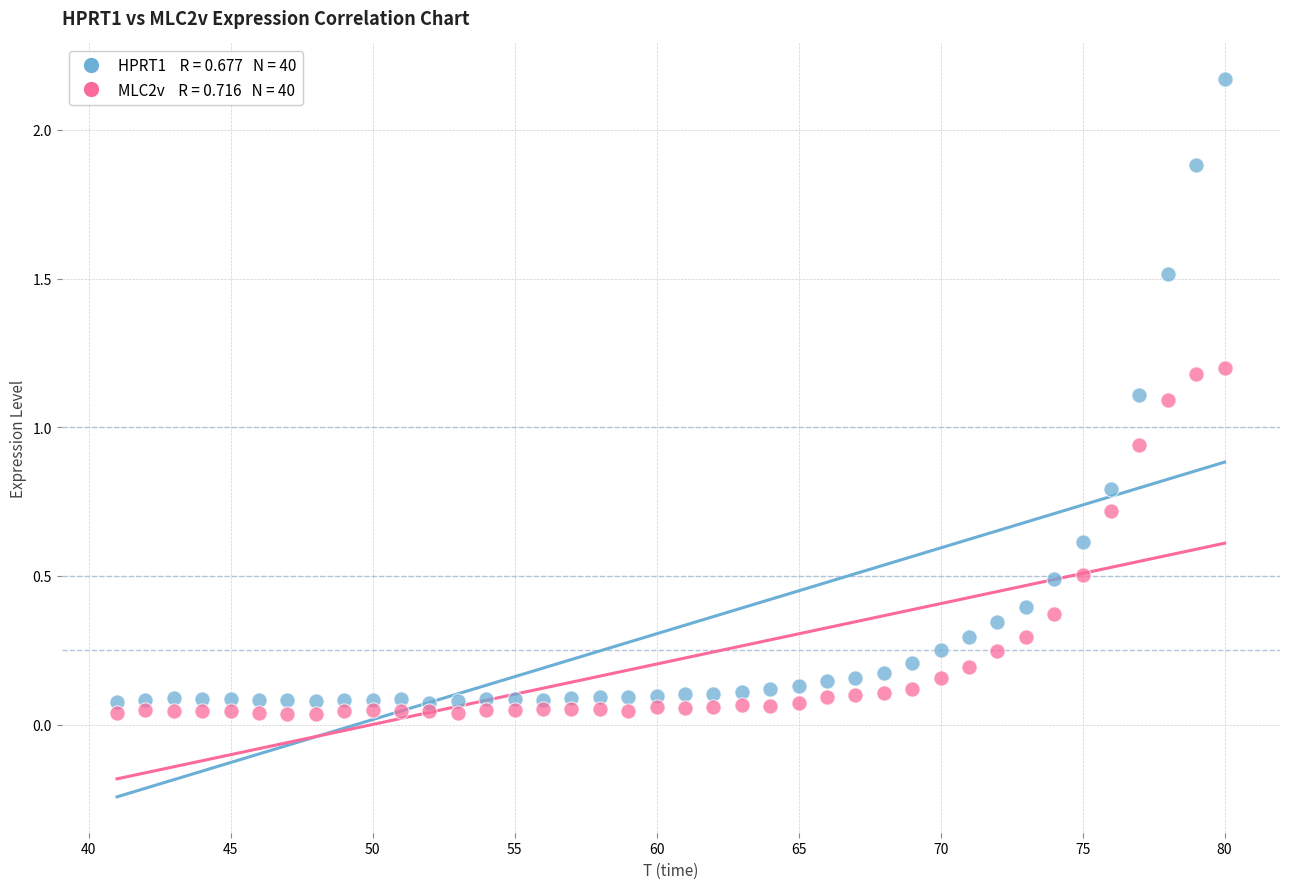

Across all data points, what is the range of Y values (max minus min)?

2.1